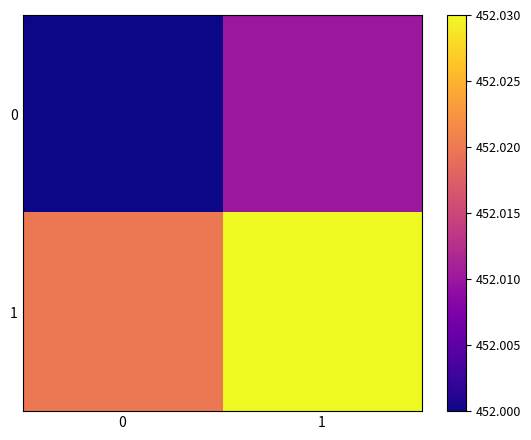

Which series has the largest total across all categories?

1